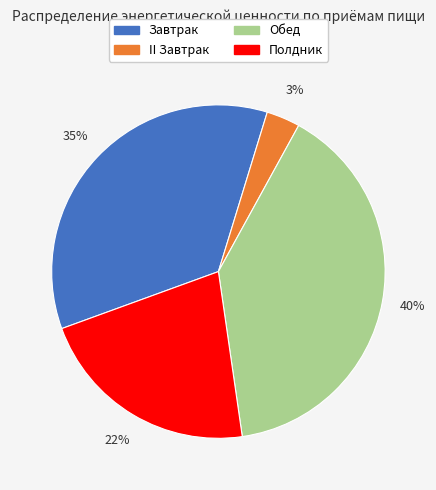

To the nearest percent, what is the average slice percentage?

25%